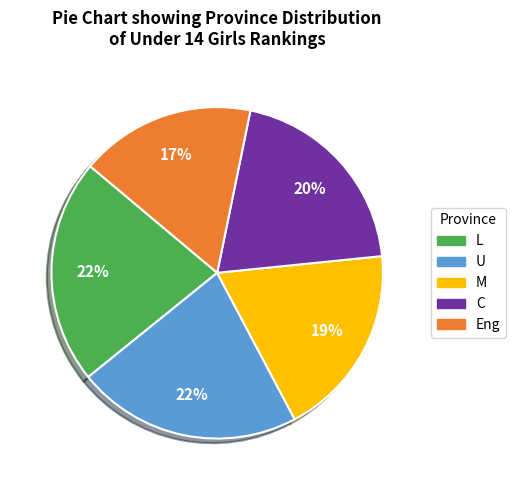

Which category has the smallest portion of the pie?

Eng